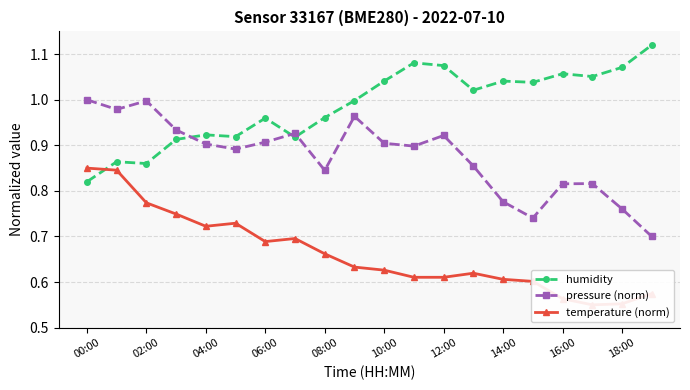

How many interior local peaks does the pressure (norm) series have?

5